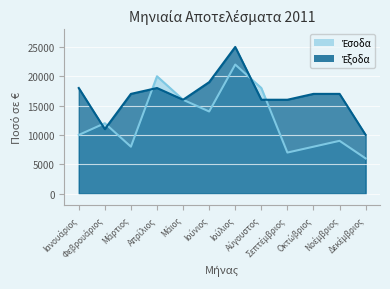

List the series in order of their overall mean, highest first.

Έξοδα, Έσοδα